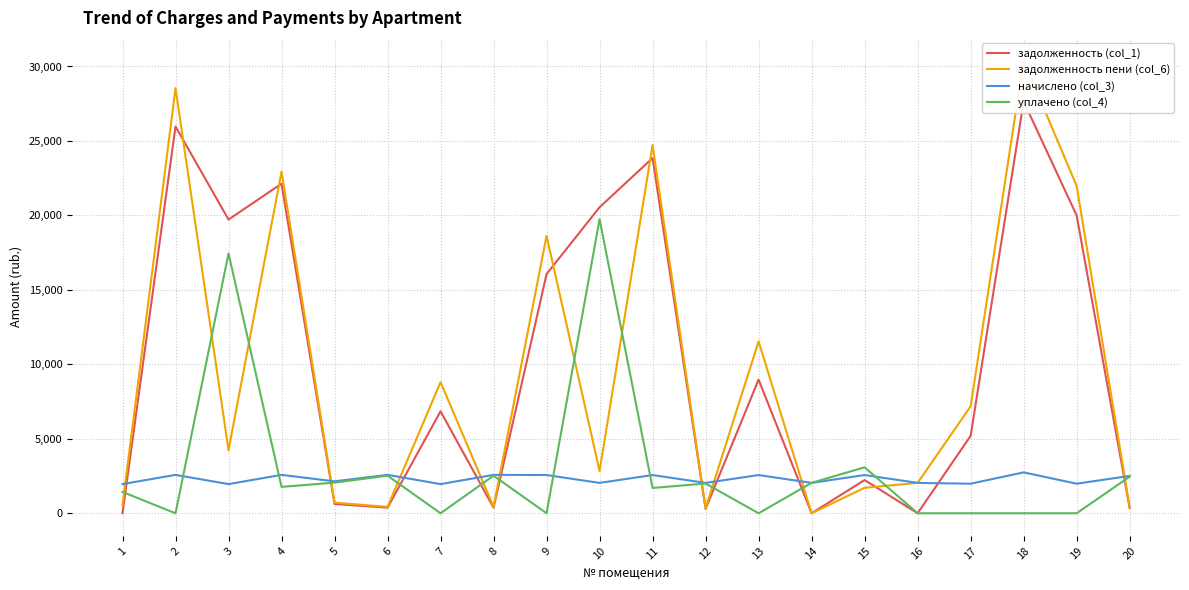

Between 6 and 12, which series saw the biggest shift?

начислено (col_3)